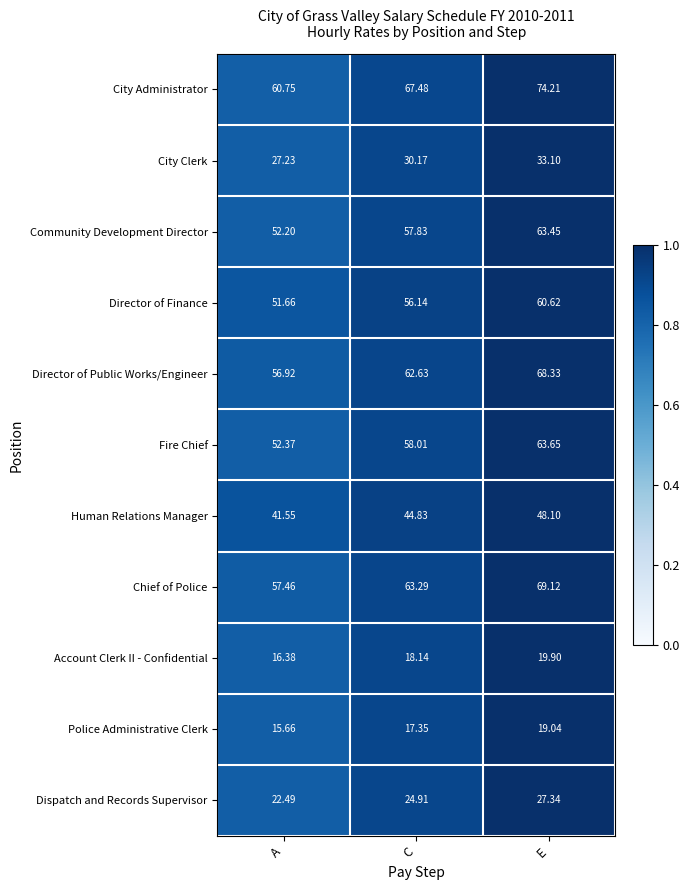

Between A and E, which series saw the biggest shift?

City Administrator